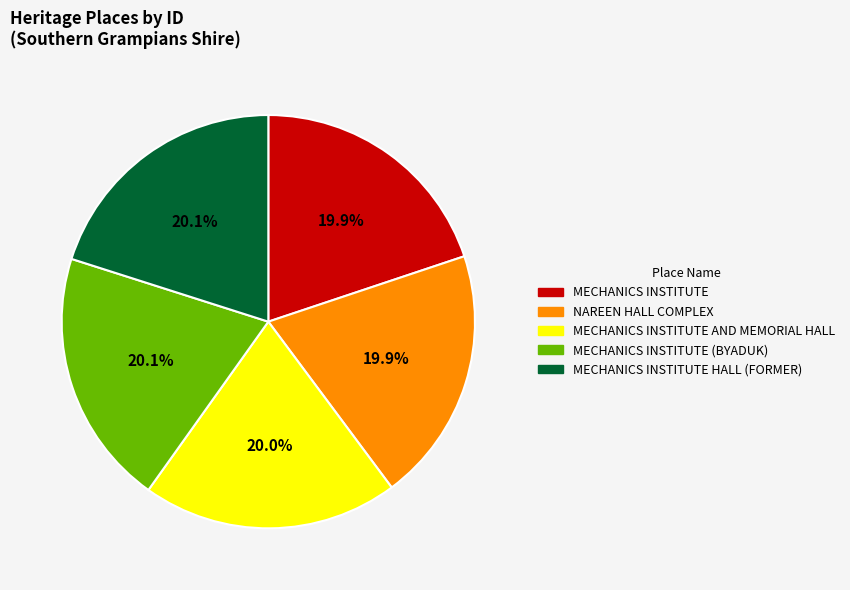

How many segments does this pie chart have?

5